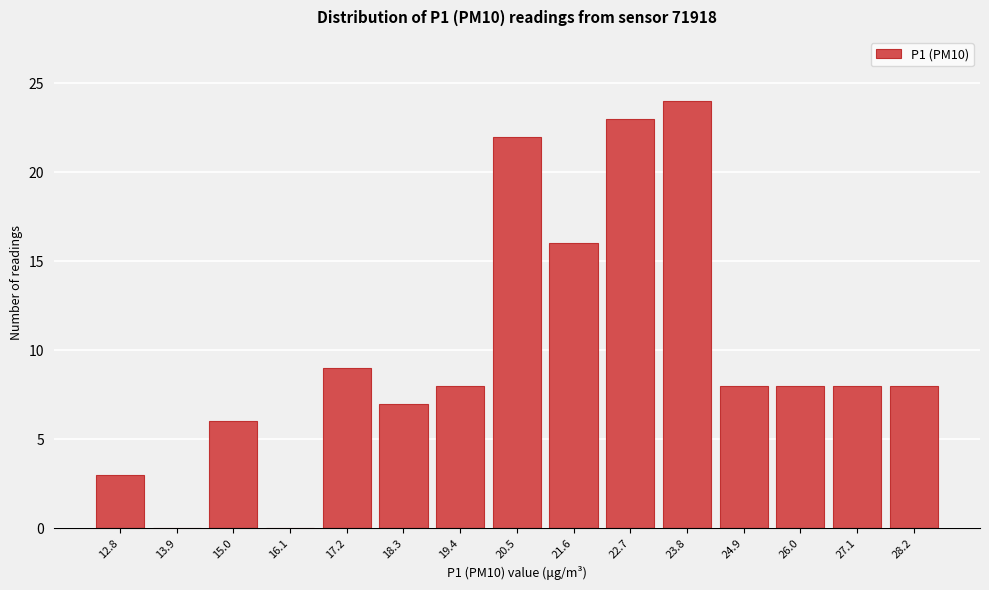

Reading left to right, what are all the values shown in this chart?

12.8=3	13.9=0	15.0=6	16.1=0	17.2=9	18.3=7	19.4=8	20.5=22	21.6=16	22.7=23	23.8=24	24.9=8	26.0=8	27.1=8	28.2=8